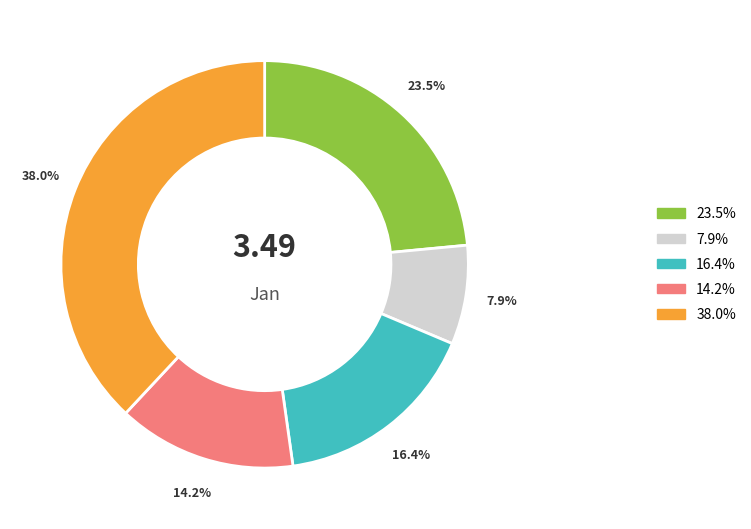

Is there a majority slice in this chart?

No